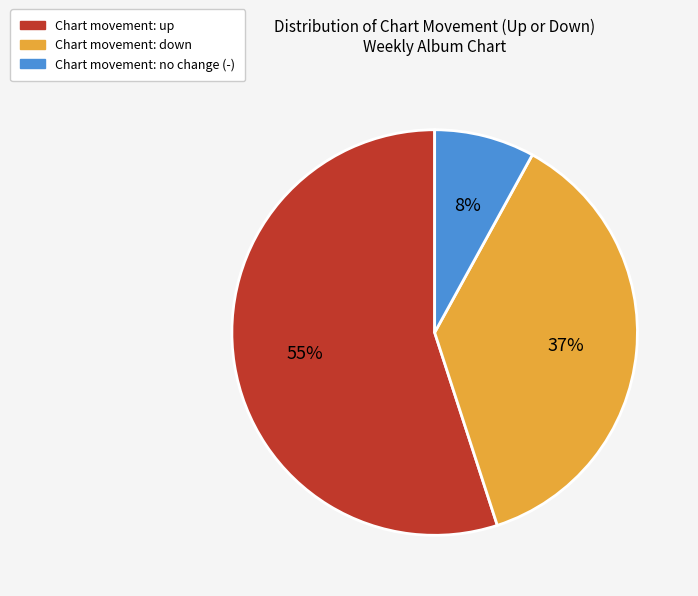

Count the number of slices in the pie.

3